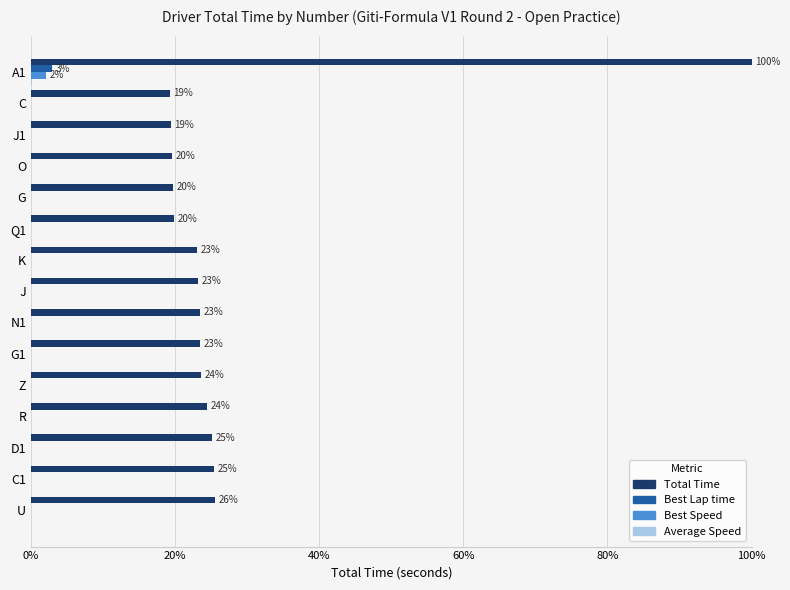

Is it true that Best Lap time equals 0.0 at U?

True